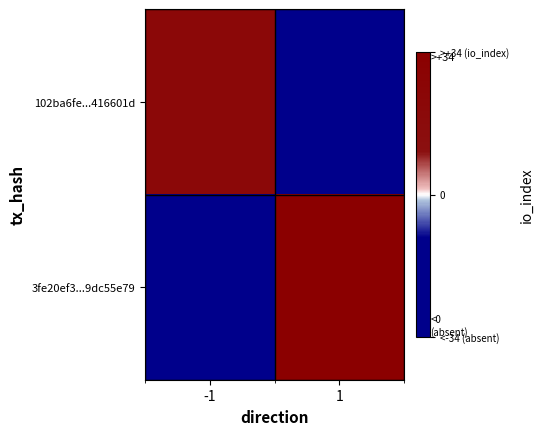

Rank the series by their average value, from highest to lowest.

3fe20ef3...9dc55e79, 102ba6fe...416601d